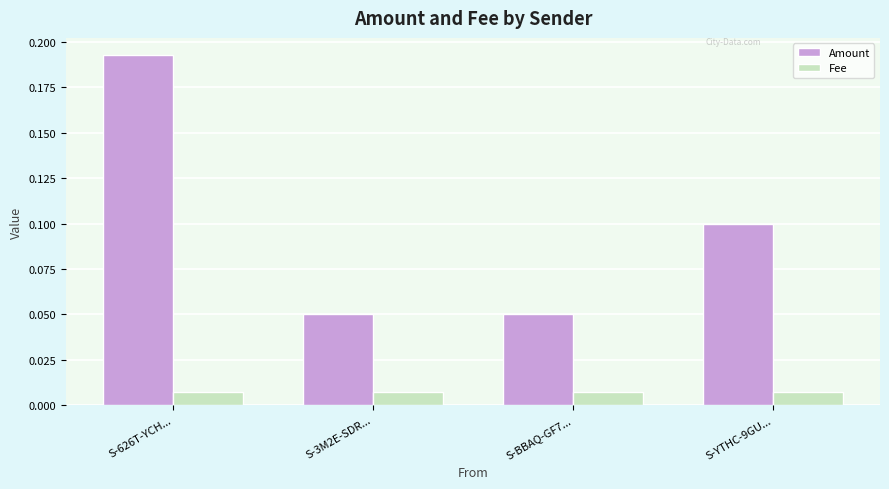

What is the sum of all Amount values?

0.4